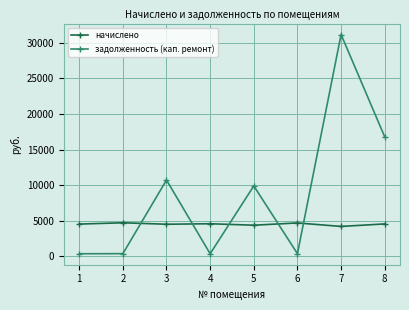

Rank the series by their maximum value, from lowest to highest.

начислено, задолженность (кап. ремонт)